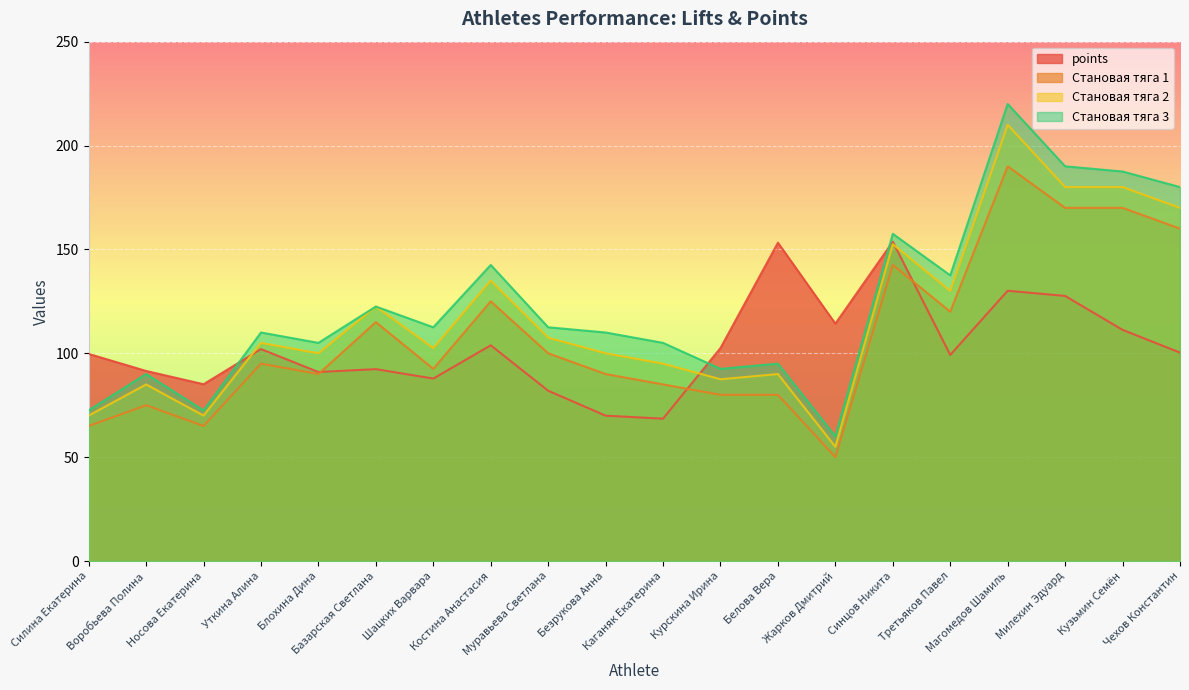

Which series changed the most between Воробьева Полина and Синцов Никита?

Становая тяга 1